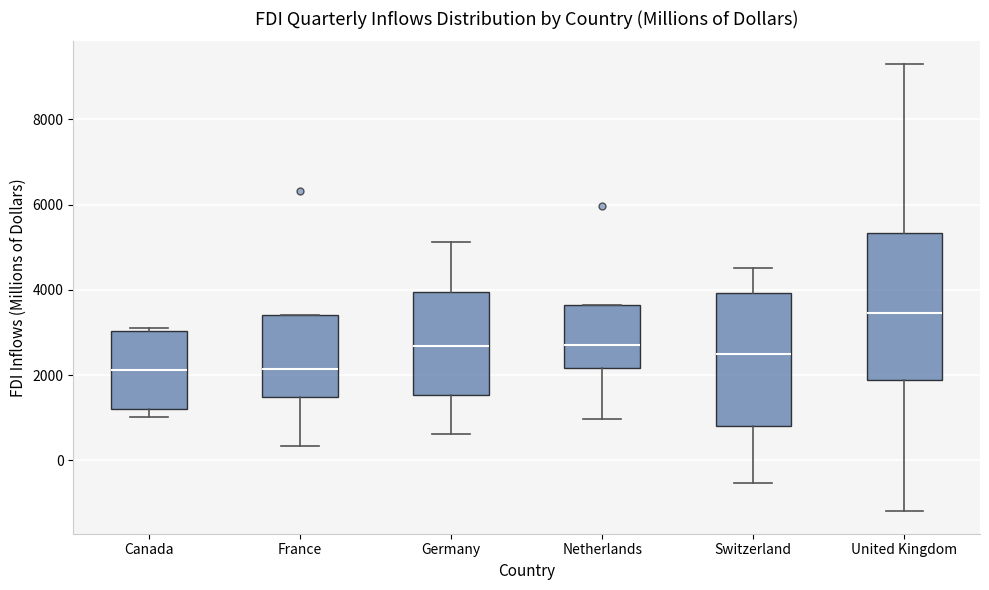

Which box is the tallest, from its lower edge to its upper edge?

United Kingdom